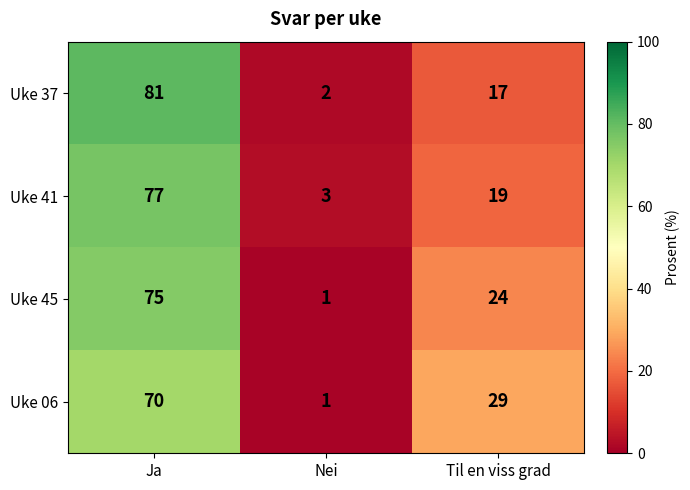

Count the number of data series in this chart.

4